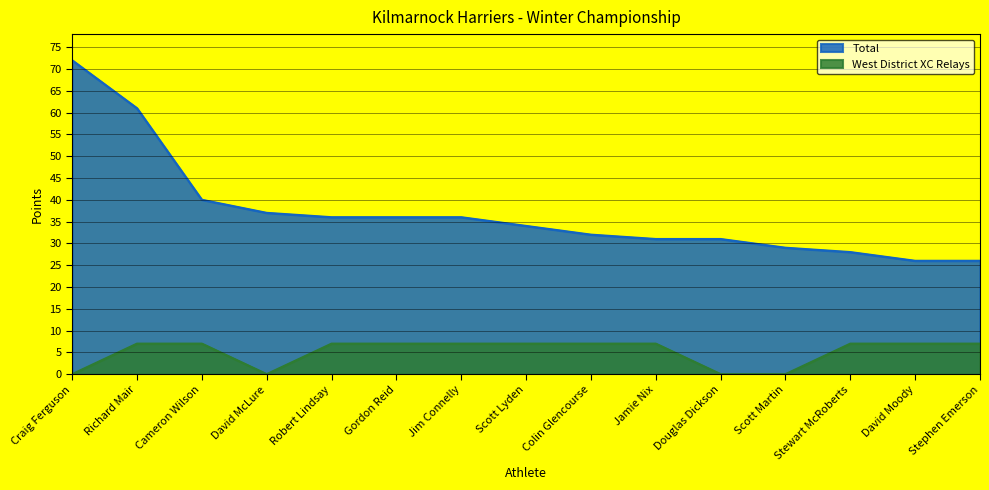

What is the difference between the second highest and second lowest values in the Total series?

35